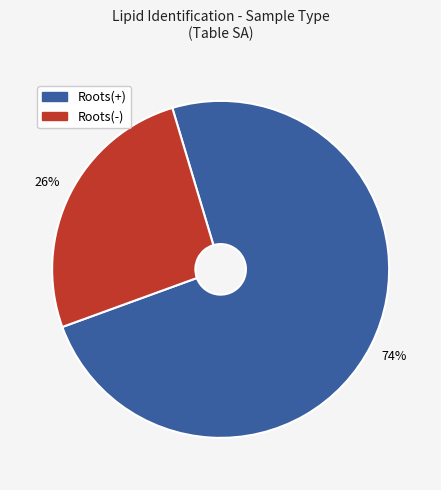

The Roots(+) slice represents 80% of the pie. True or false?

False